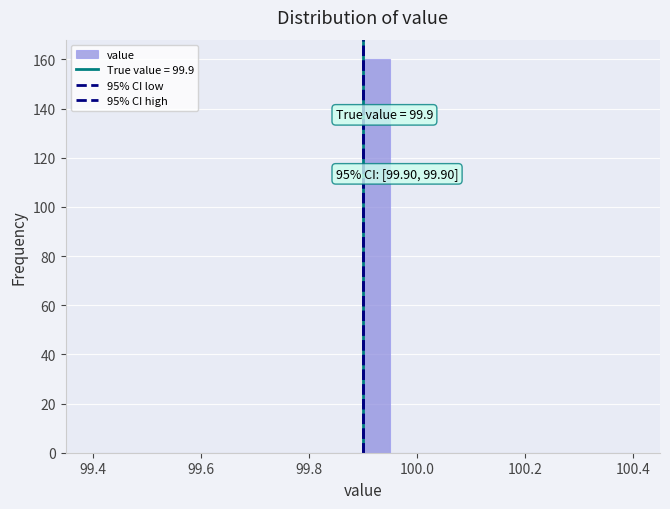

Around what value on the x-axis is the tallest bar? Give the approximate position of its centre, as read against the axis.

99.92